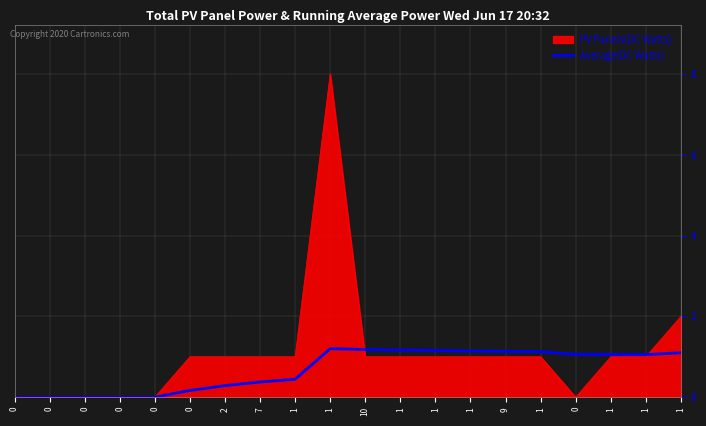

How many series are shown in this chart?

2